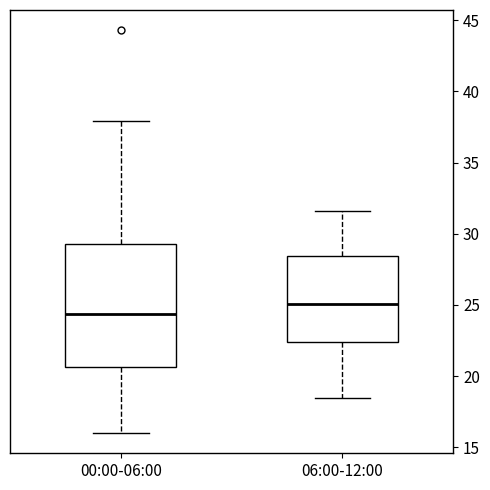

Comparing the boxes themselves (not the whiskers), which one is the tallest?

00:00-06:00